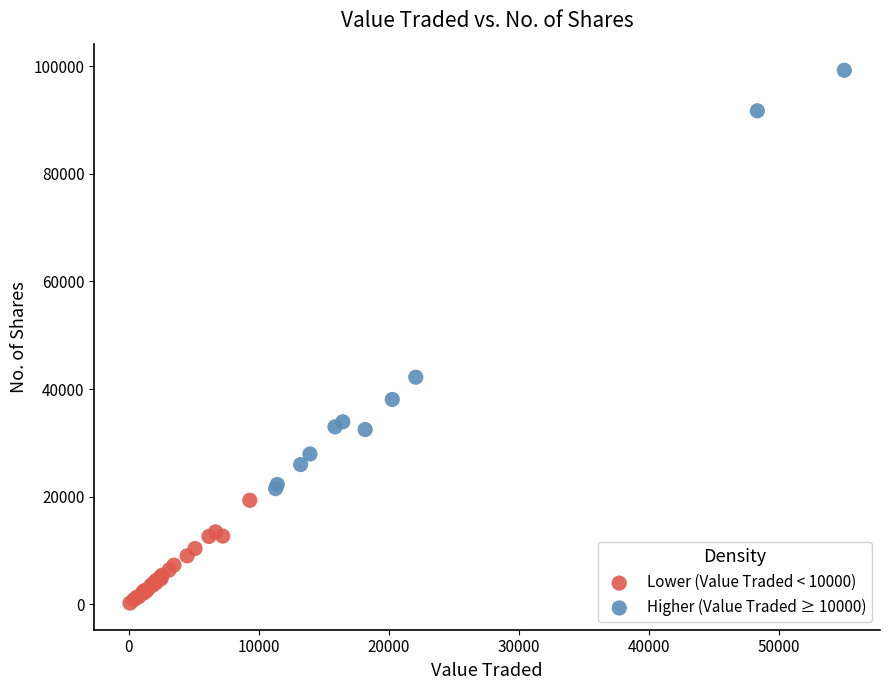

What are all the series names shown in the legend?

Lower (Value Traded < 10000), Higher (Value Traded ≥ 10000)